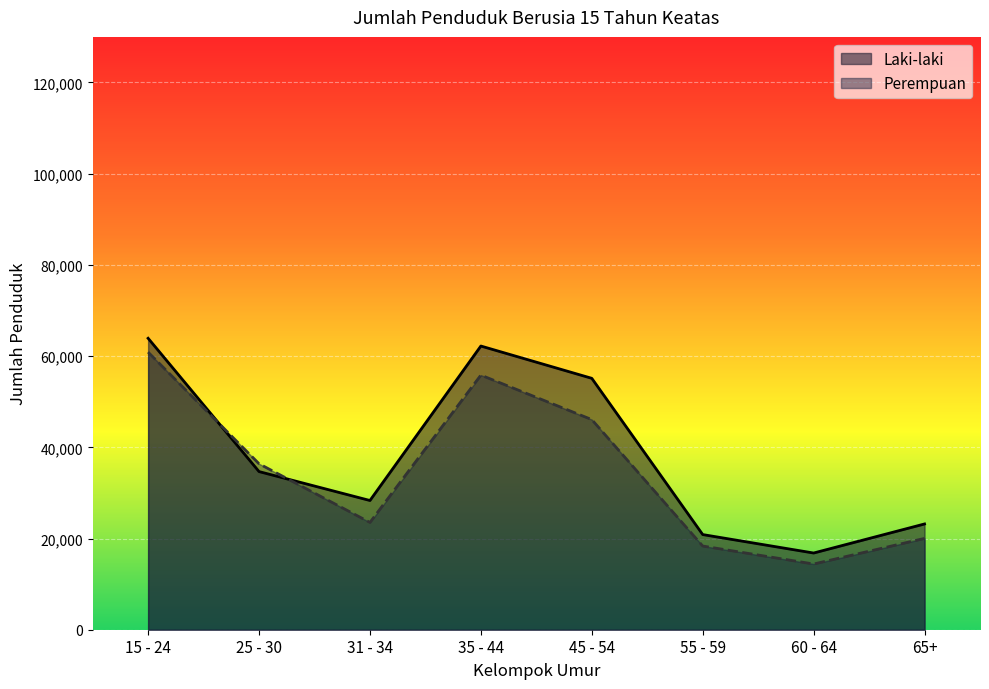

Between which two adjacent categories do Perempuan and Laki-laki first intersect?

15 - 24 and 25 - 30